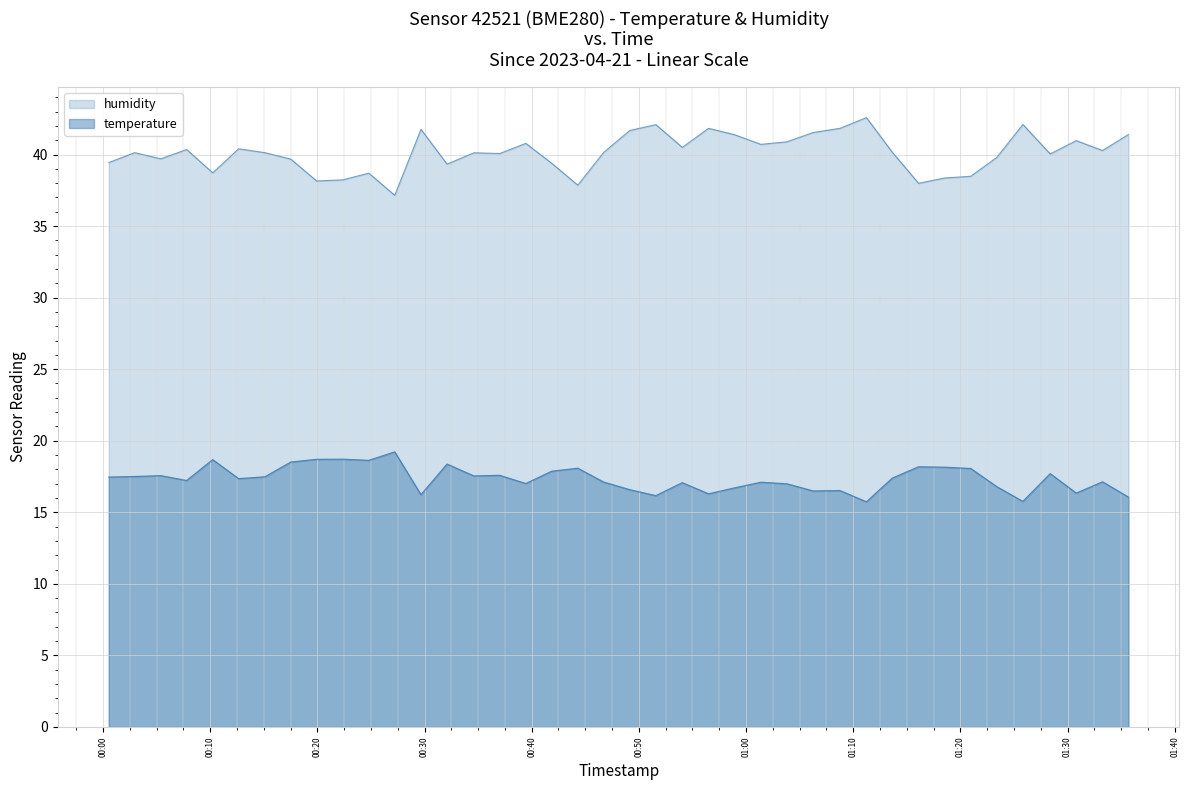

At how many categories does at least one series exceed 29?

40